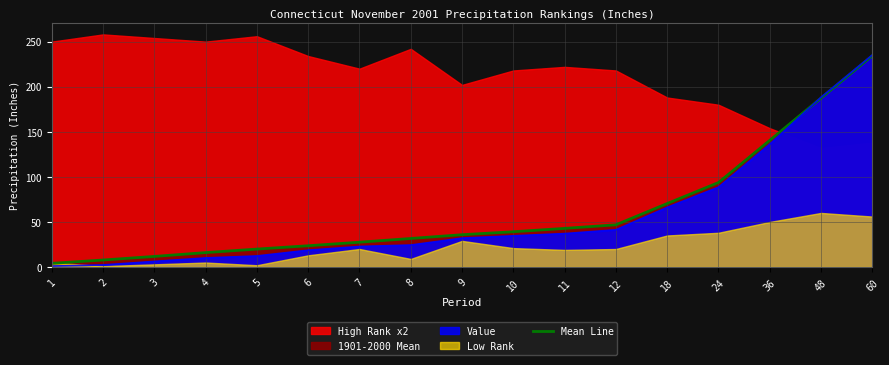

The chart shows a value of 19.9 at 5. True or false?

True